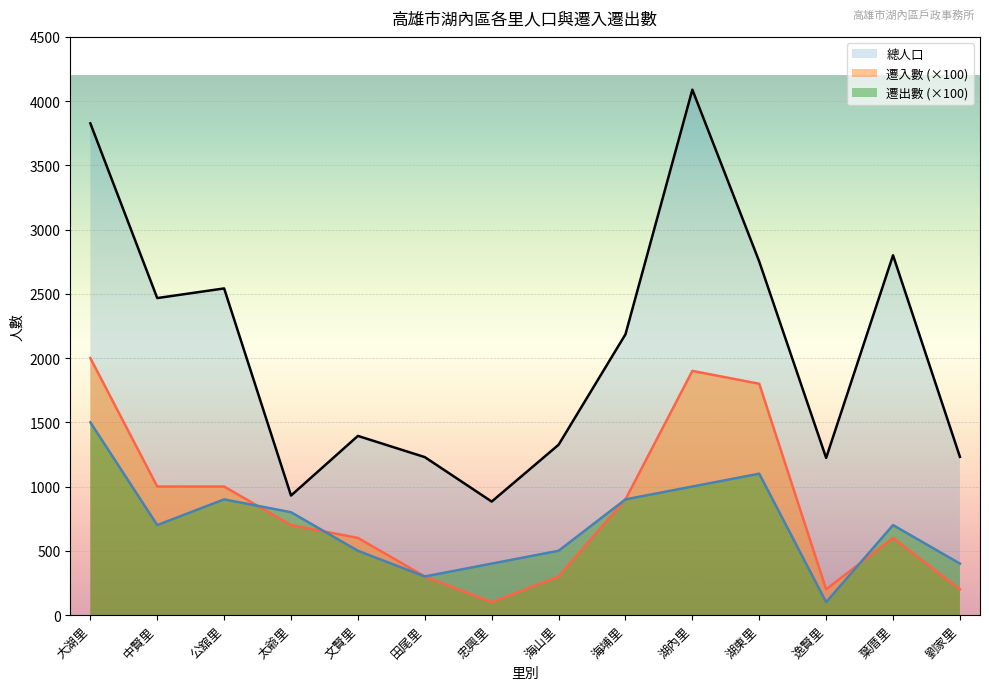

At which label does 總人口 first exceed 2185?

大湖里